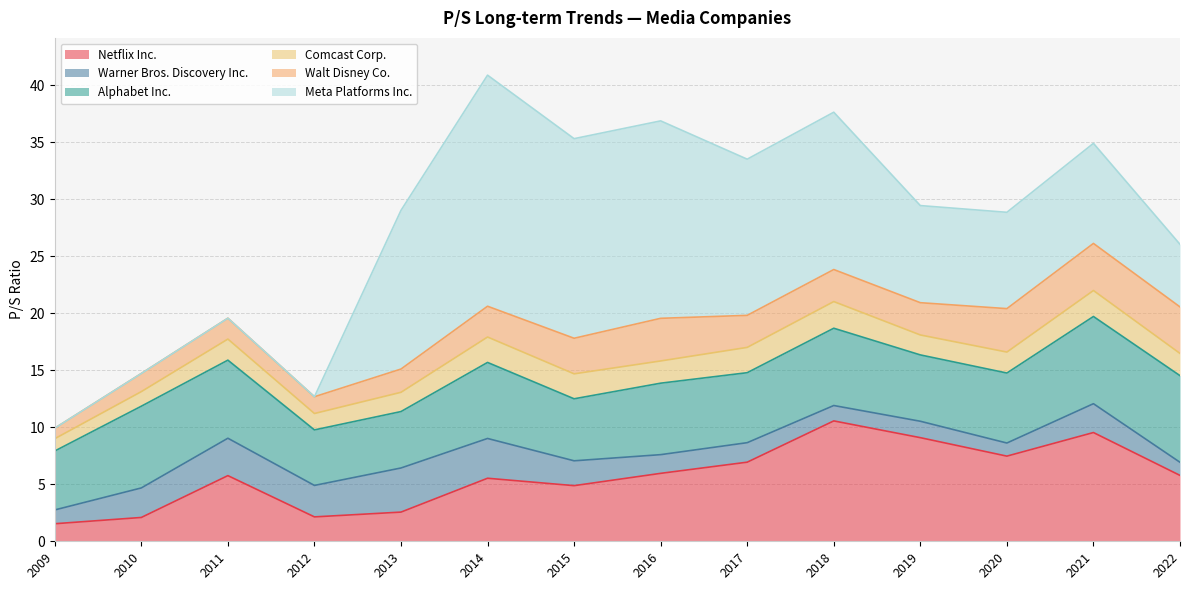

True or false: Warner Bros. Discovery Inc. and Meta Platforms Inc. cross at least once.

True